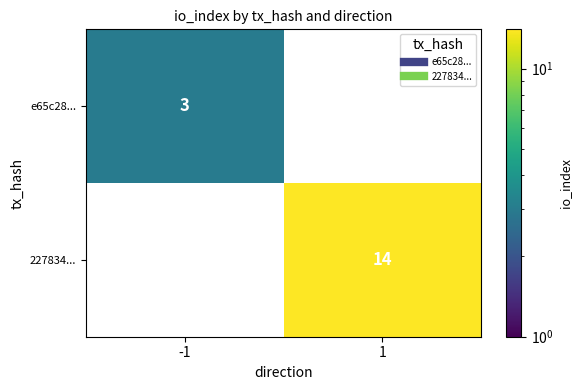

At how many categories does at least one series exceed 10?

1